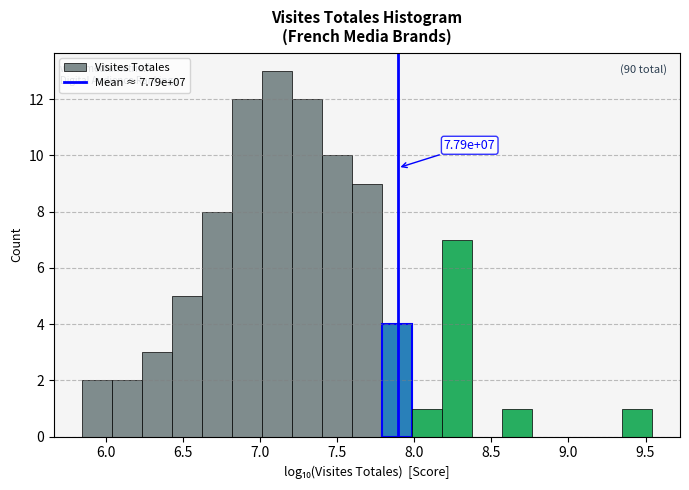

Around what value on the x-axis is the tallest bar? Give the approximate position of its centre, as read against the axis.

7.10